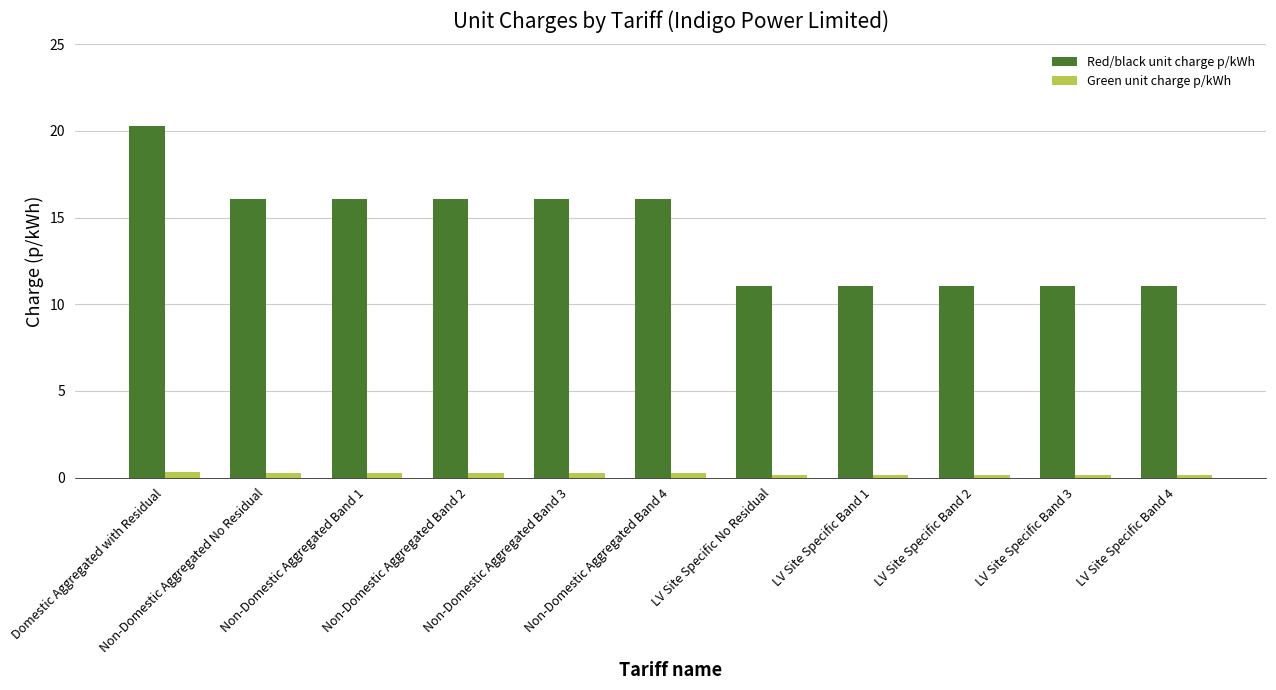

At Non-Domestic Aggregated Band 3, list the series in order from largest to smallest.

Red/black unit charge p/kWh, Green unit charge p/kWh